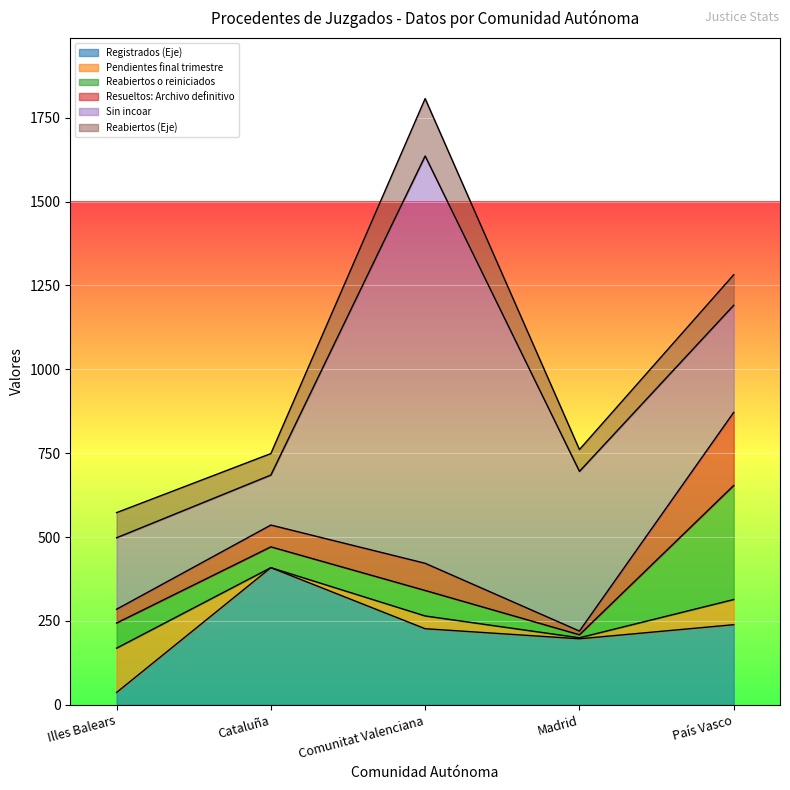

True or false: Pendientes final trimestre has more than 0 points higher than both neighbors.

True